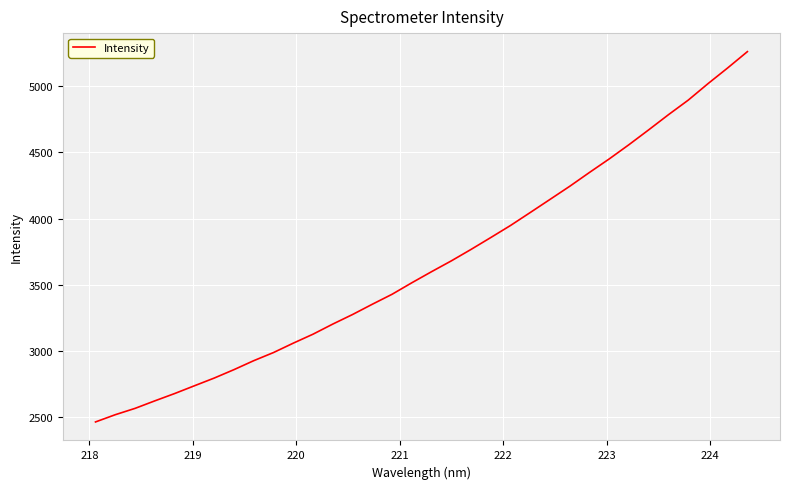

What is the smallest value displayed?

2461.3